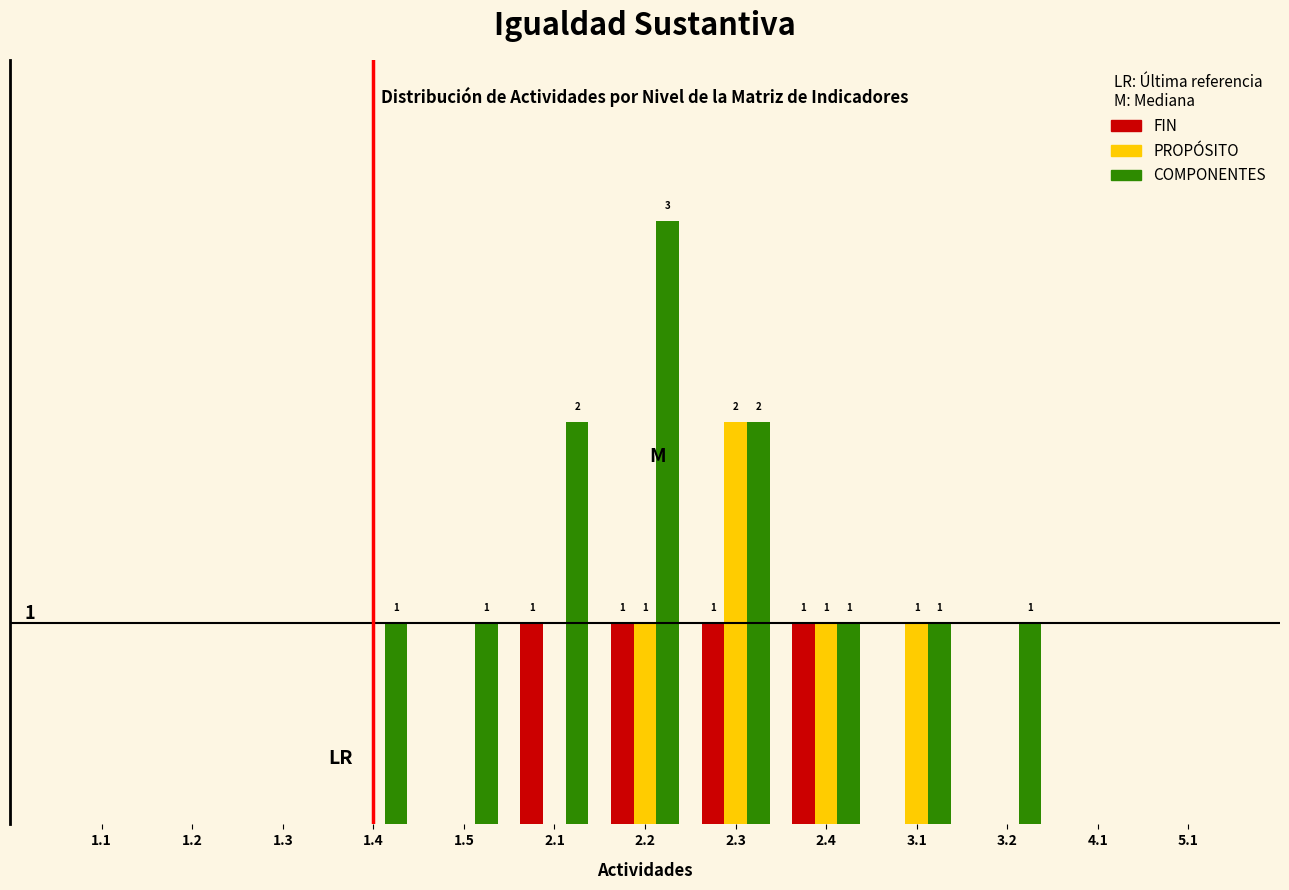

What are all the series names shown in the legend?

FIN, PROPÓSITO, COMPONENTES